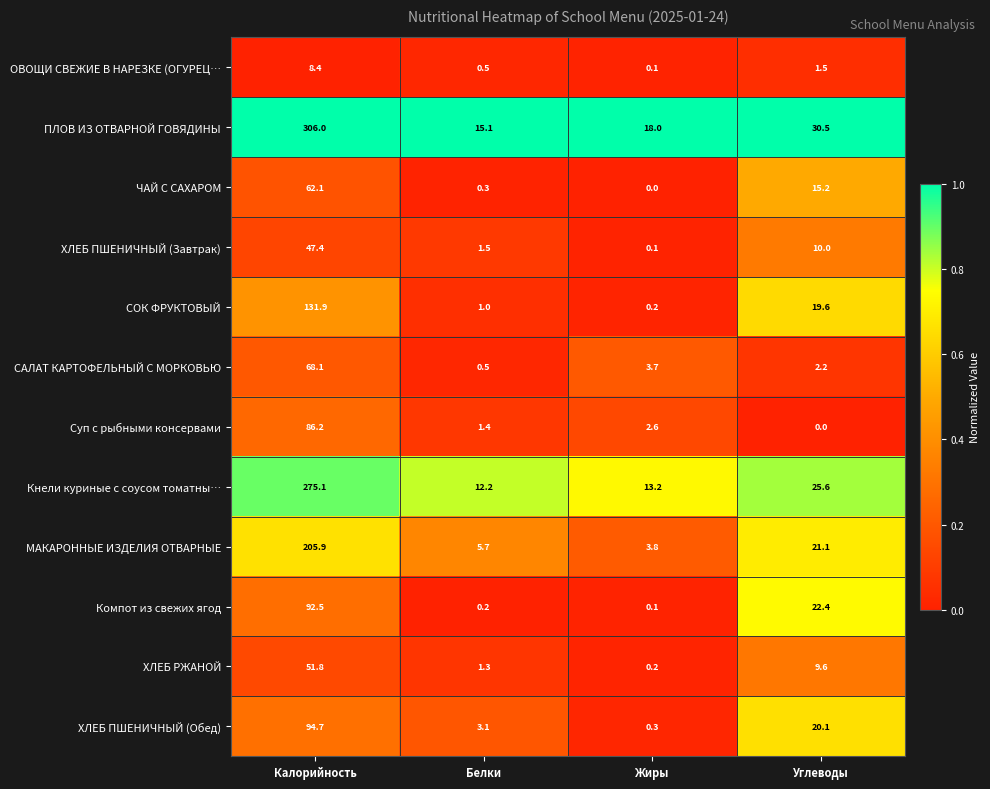

Rank the series by their maximum value, from highest to lowest.

ПЛОВ ИЗ ОТВАРНОЙ ГОВЯДИНЫ, Кнели куриные с соусом томатны…, МАКАРОННЫЕ ИЗДЕЛИЯ ОТВАРНЫЕ, СОК ФРУКТОВЫЙ, ХЛЕБ ПШЕНИЧНЫЙ (Обед), Компот из свежих ягод, Суп с рыбными консервами, САЛАТ КАРТОФЕЛЬНЫЙ С МОРКОВЬЮ, ЧАЙ С САХАРОМ, ХЛЕБ РЖАНОЙ, ХЛЕБ ПШЕНИЧНЫЙ (Завтрак), ОВОЩИ СВЕЖИЕ В НАРЕЗКЕ (ОГУРЕЦ…